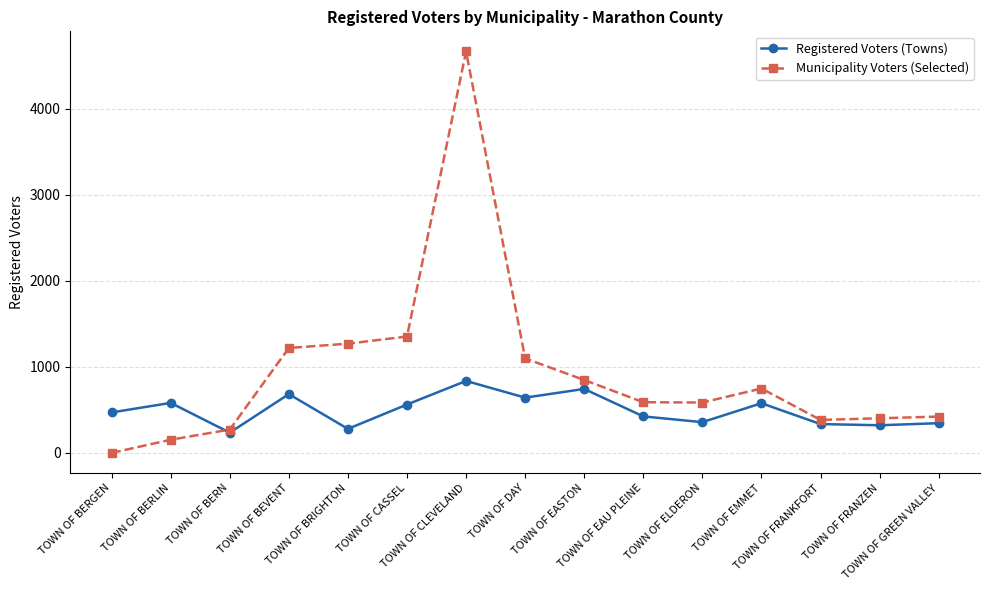

What is the approximate value of Registered Voters (Towns) at TOWN OF BERLIN, to the nearest 50?

600